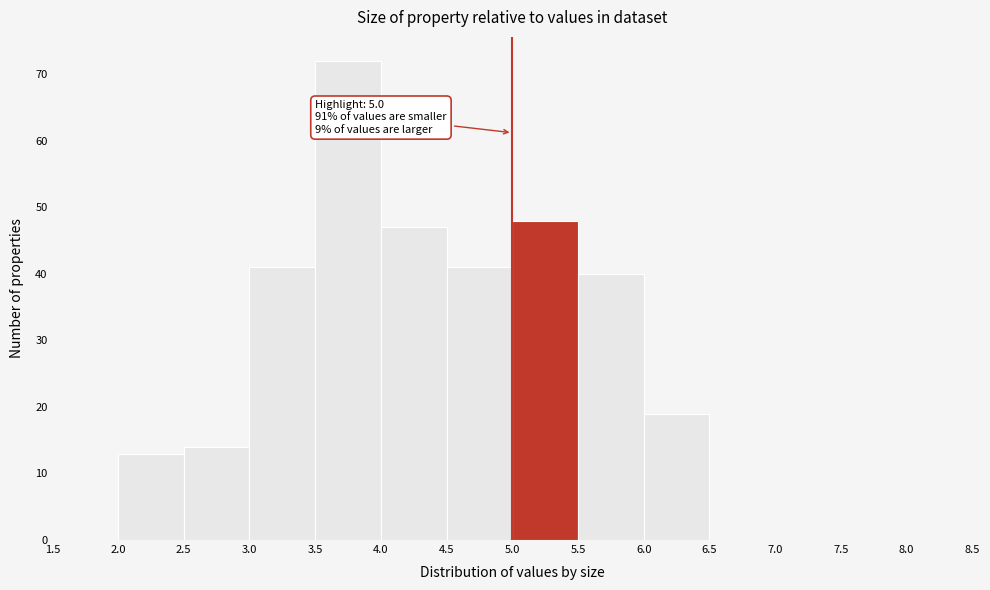

Which range on the x-axis has the tallest bar?

3.5 to 4.0